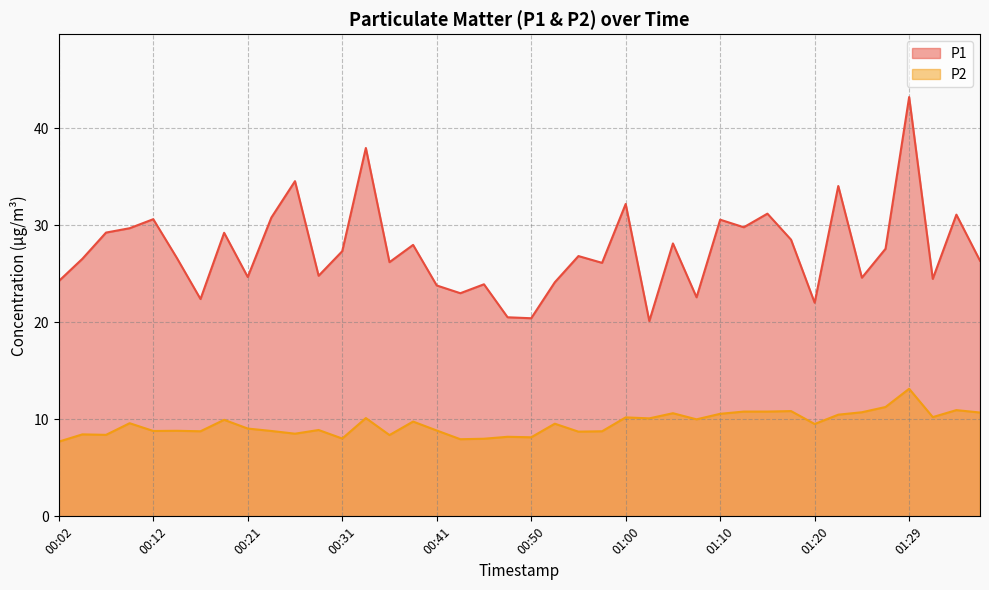

True or false: P1 has a value of 20.4 at 00:50.

True